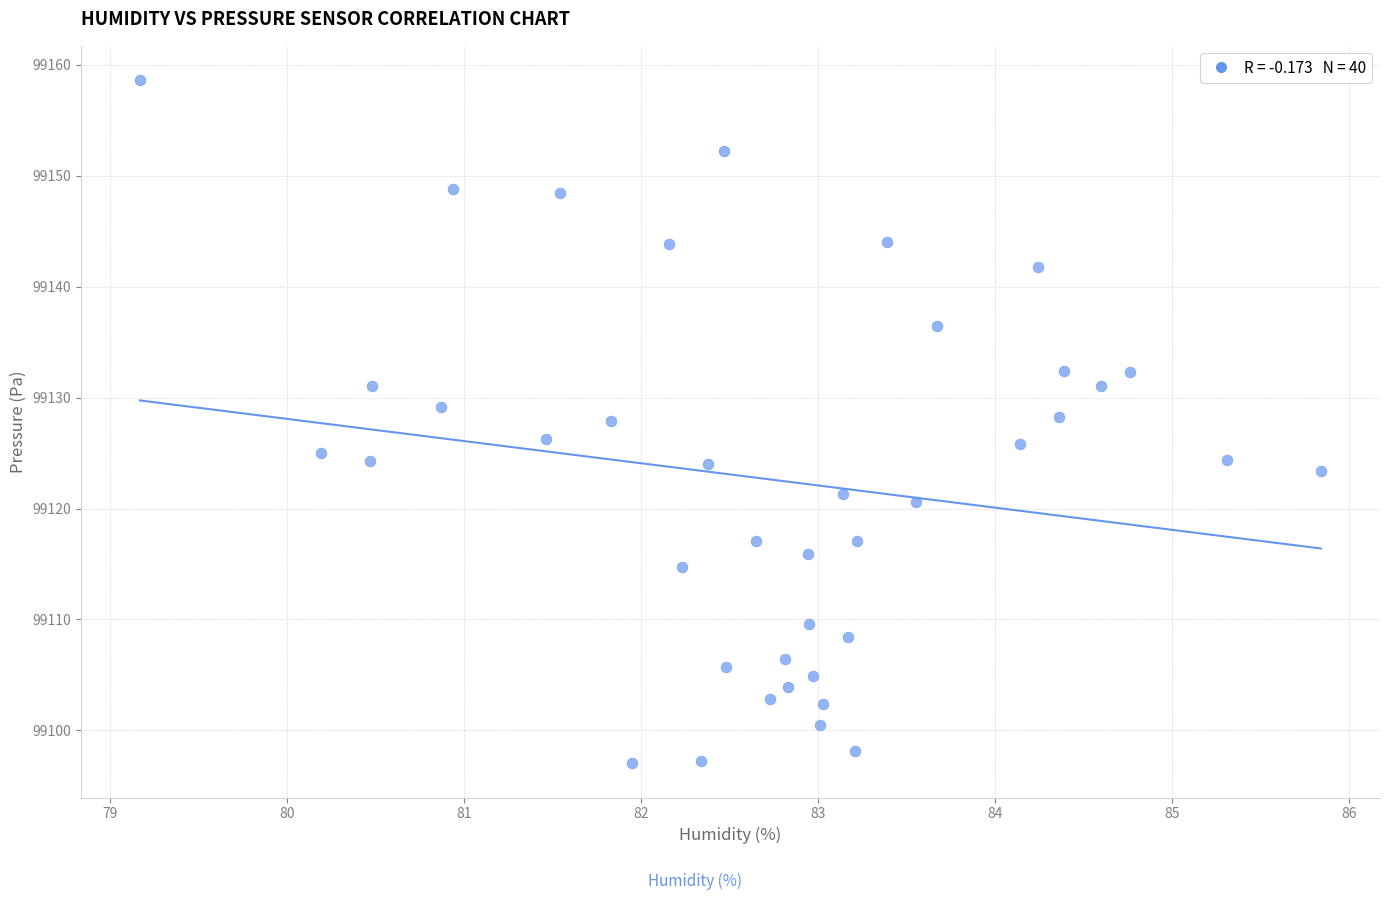

What is the range of Y values (max minus min)?

61.6